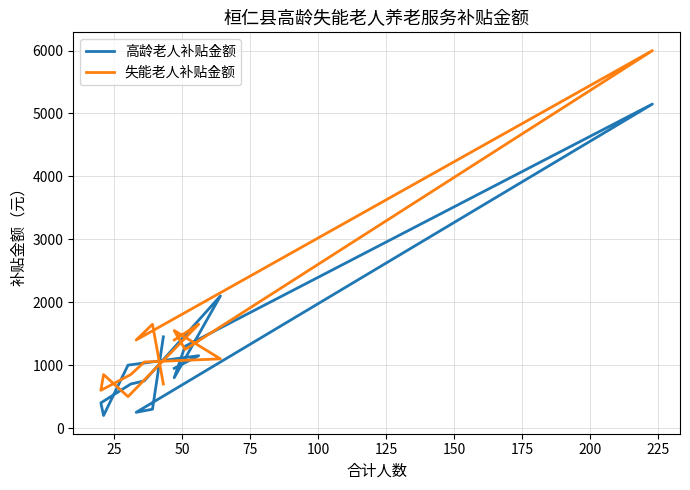

What is the average value of the 失能老人补贴金额 series?

1468